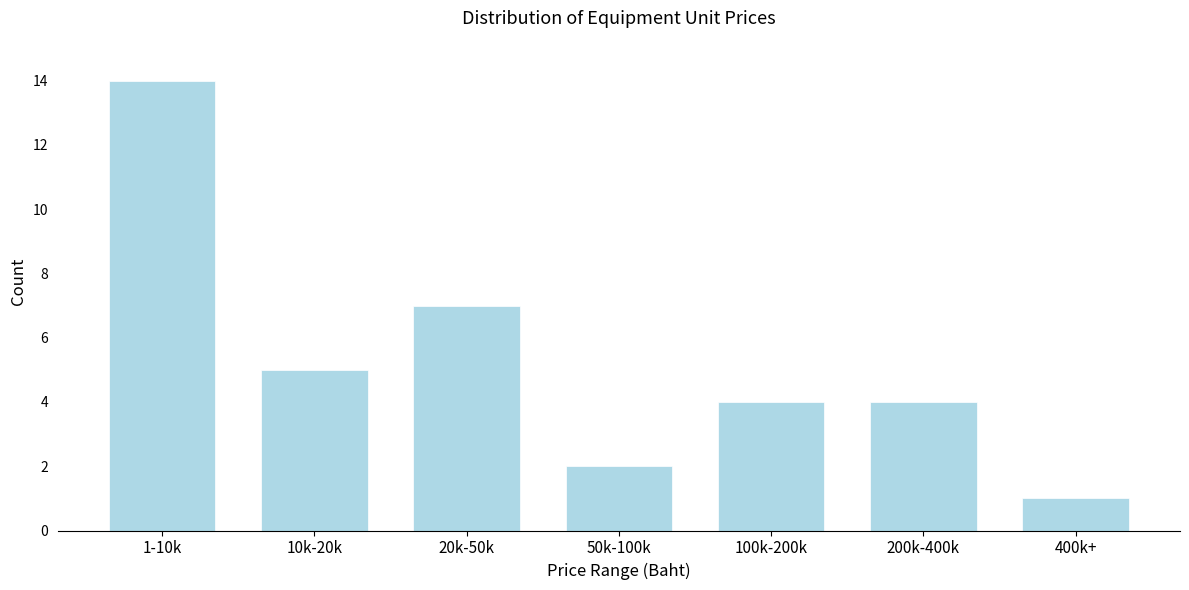

Reading left to right, what are all the values shown in this chart?

14	5	7	2	4	4	1